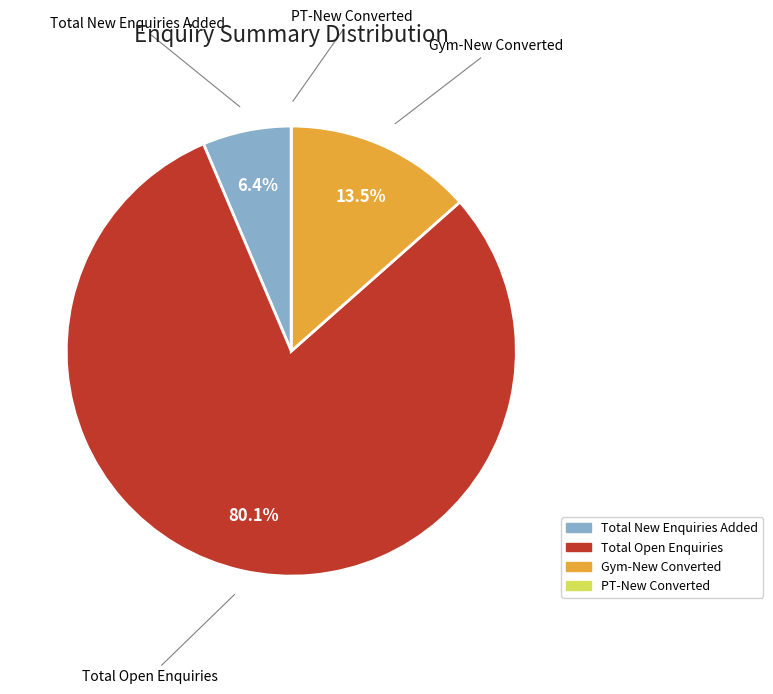

Is Total Open Enquiries the majority of the pie?

Yes